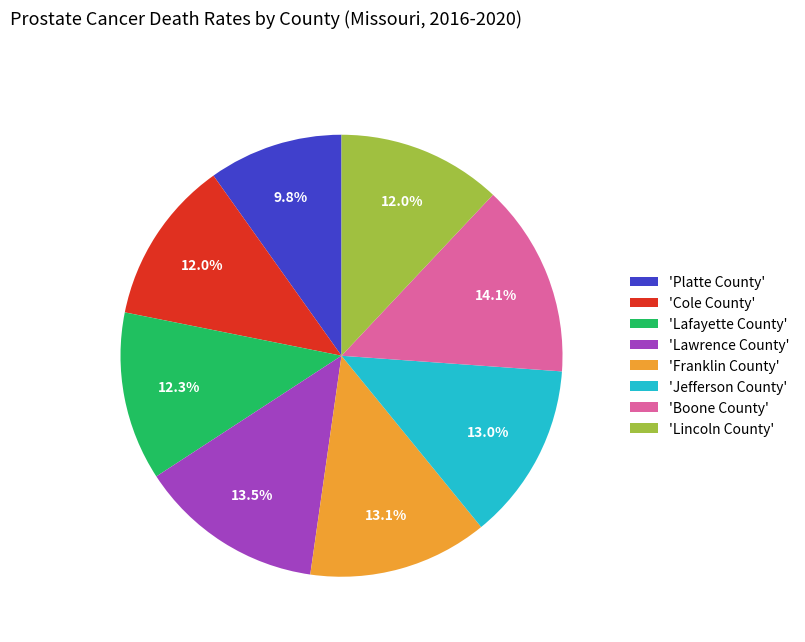

What percentage do 'Lawrence County' and 'Lafayette County' together represent?

25.9%